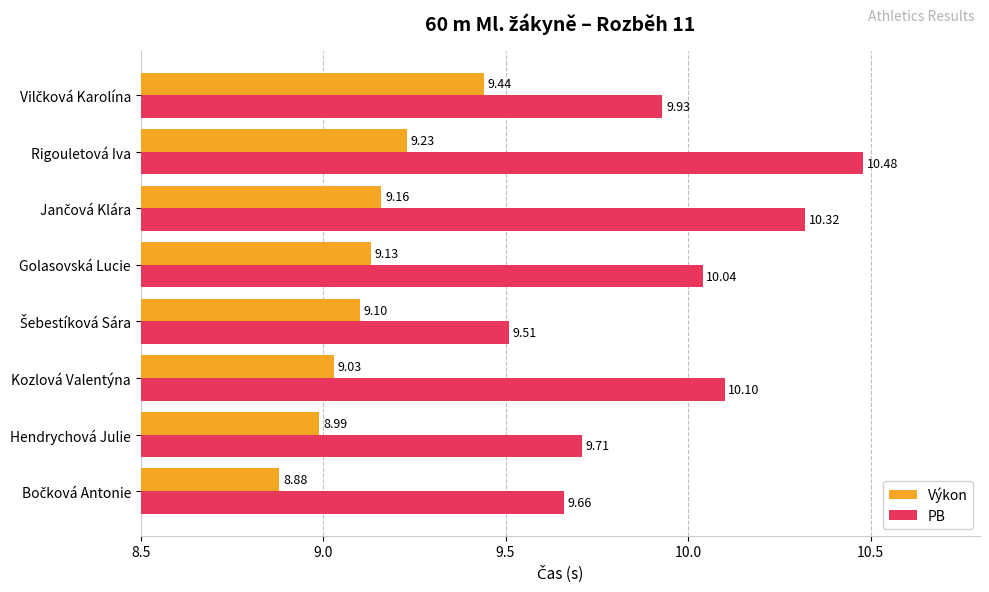

What is the sum of all PB values?

79.8